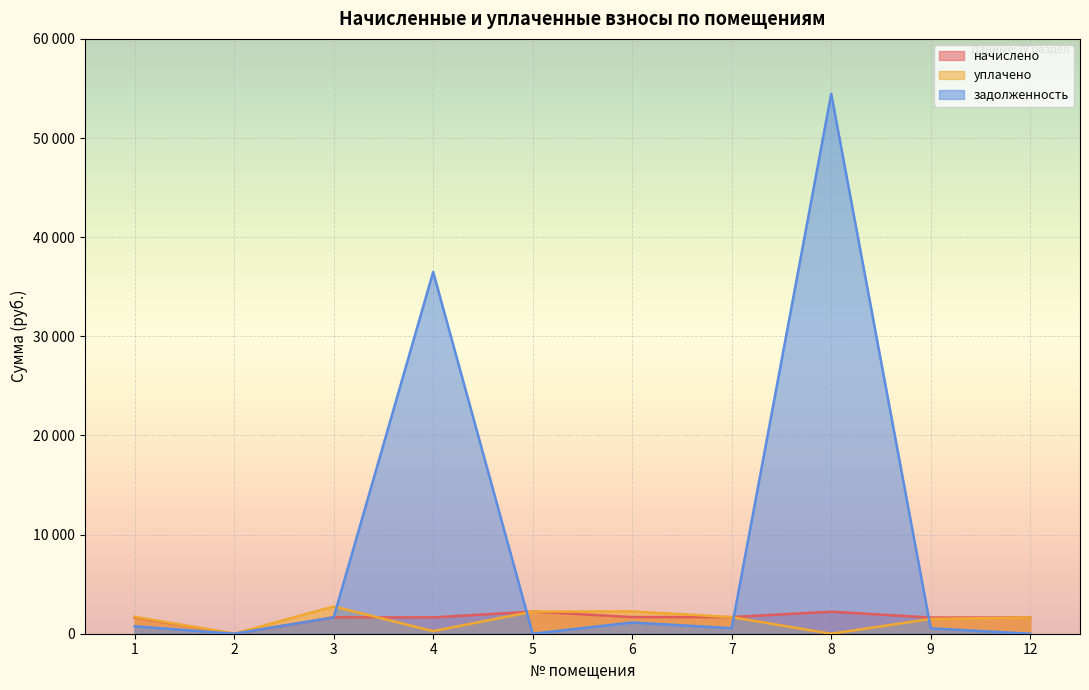

How many lines are shown in the chart?

3